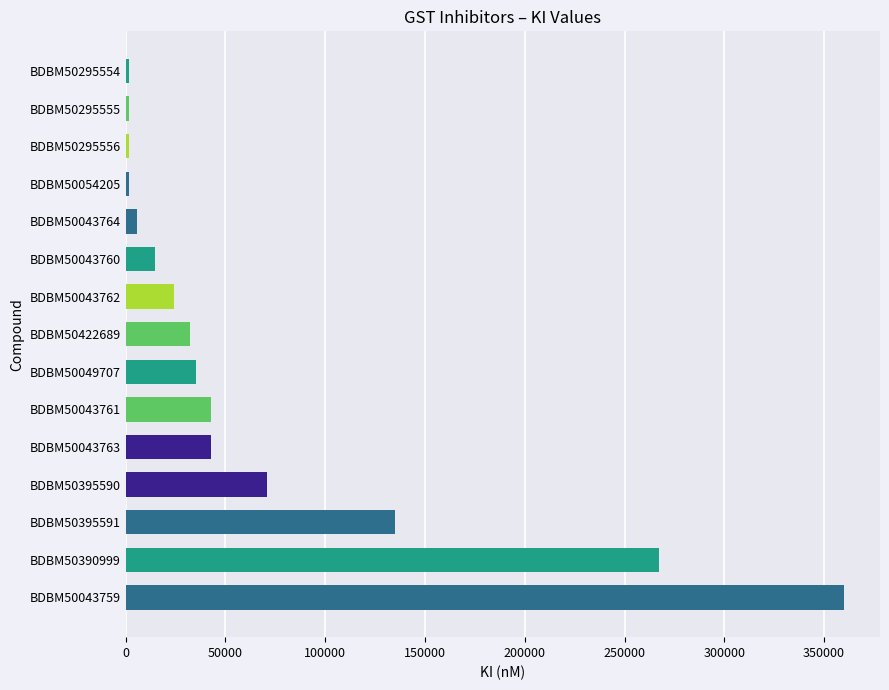

Approximately how many times larger is the value at BDBM50043763 compared to BDBM50395591?

0.3